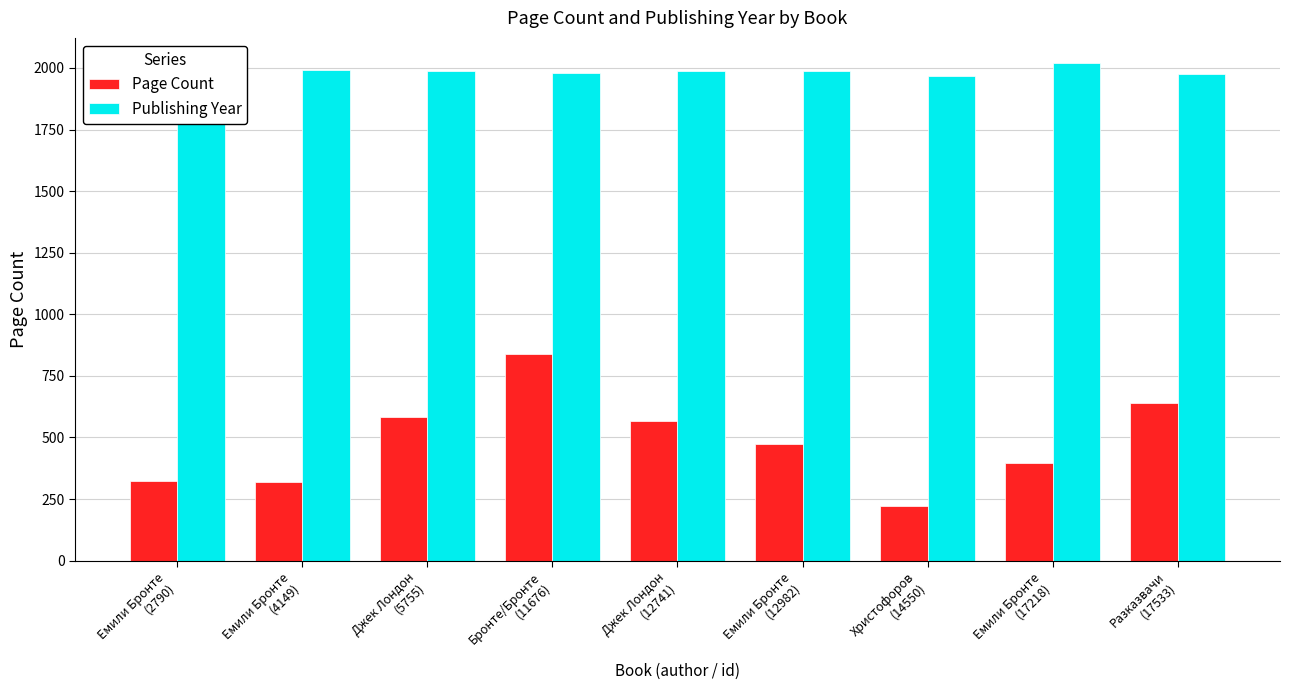

How many series are shown in this chart?

2